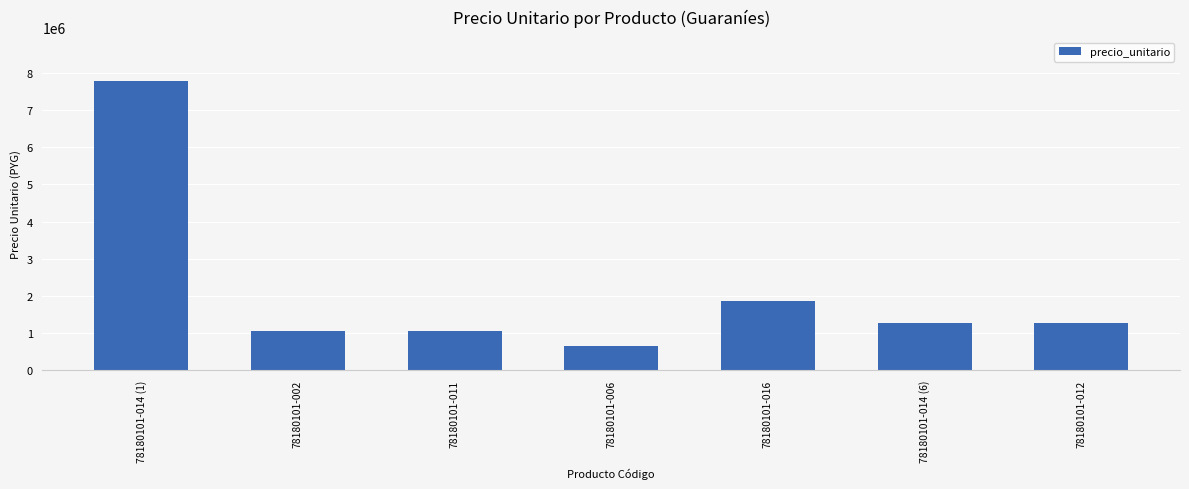

How many bars are there in total?

7